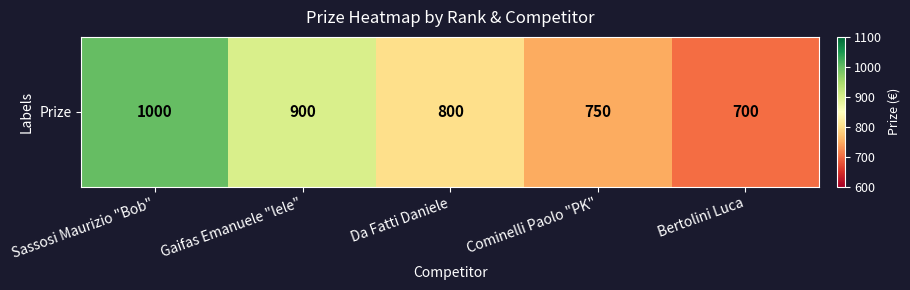

What is the difference between the maximum and minimum values?

300